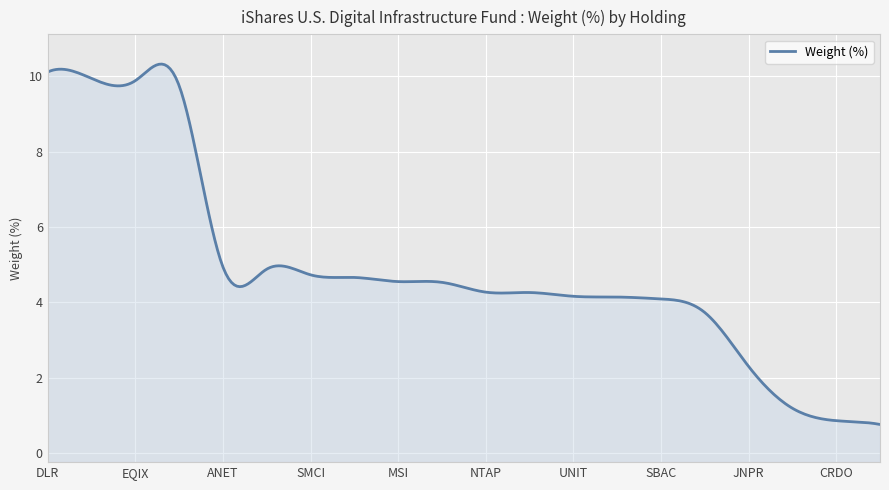

Rank the categories by value from highest to lowest.

DLR, AMT, EQIX, CCI, ANET, FSLY, SMCI, CSCO, MSI, ERIC, NTAP, MRVL, UNIT, QCOM, SBAC, NOK, JNPR, CIEN, CRDO, CALX